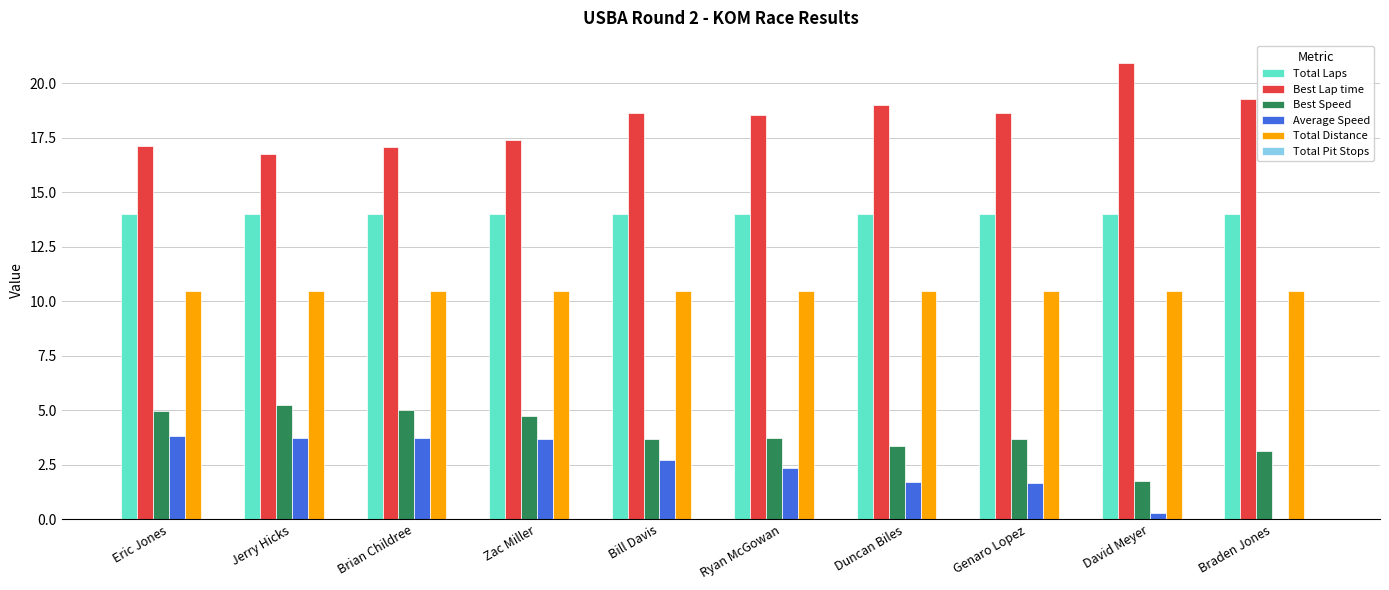

The Total Distance series shows 5.1 at Eric Jones. True or false?

False